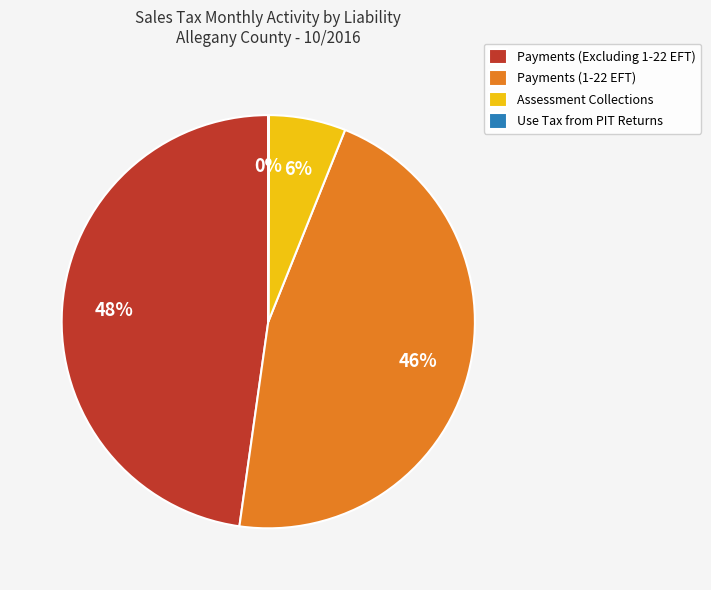

To the nearest percent, what is the average slice percentage?

25%